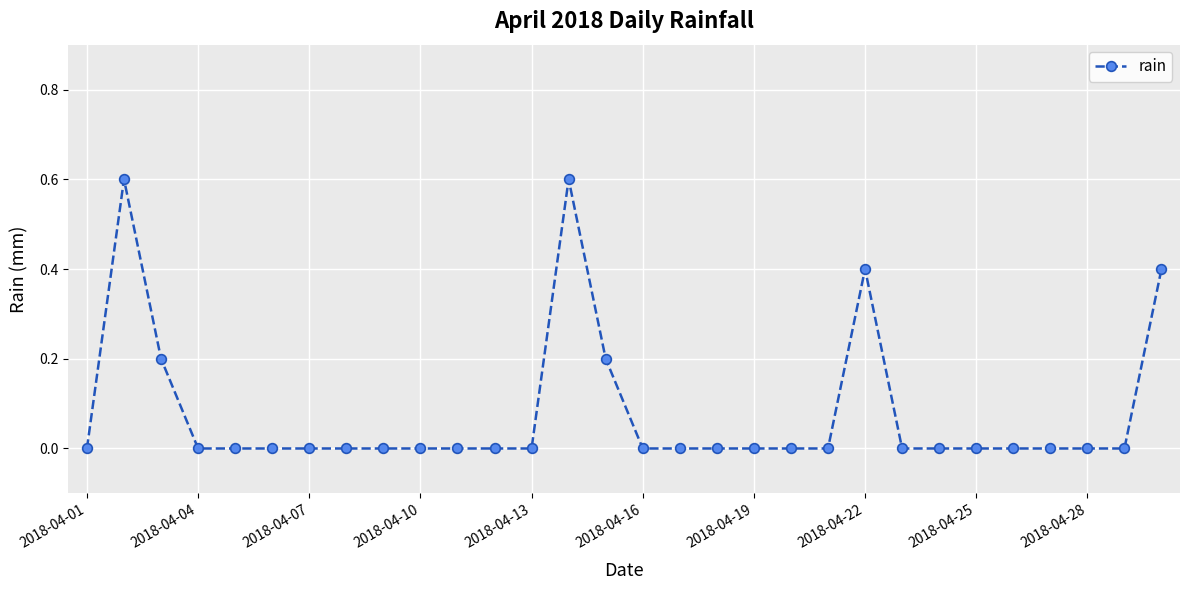

What is the greatest value displayed?

0.6